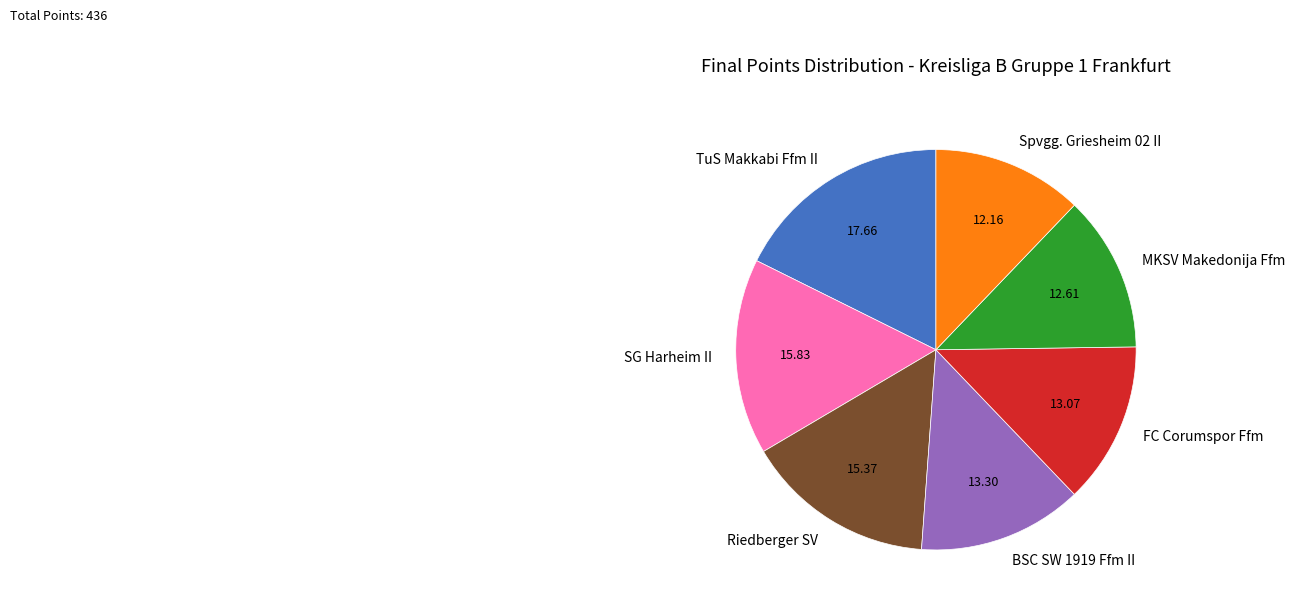

Approximately how many times larger is the value at MKSV Makedonija Ffm compared to Riedberger SV?

0.8